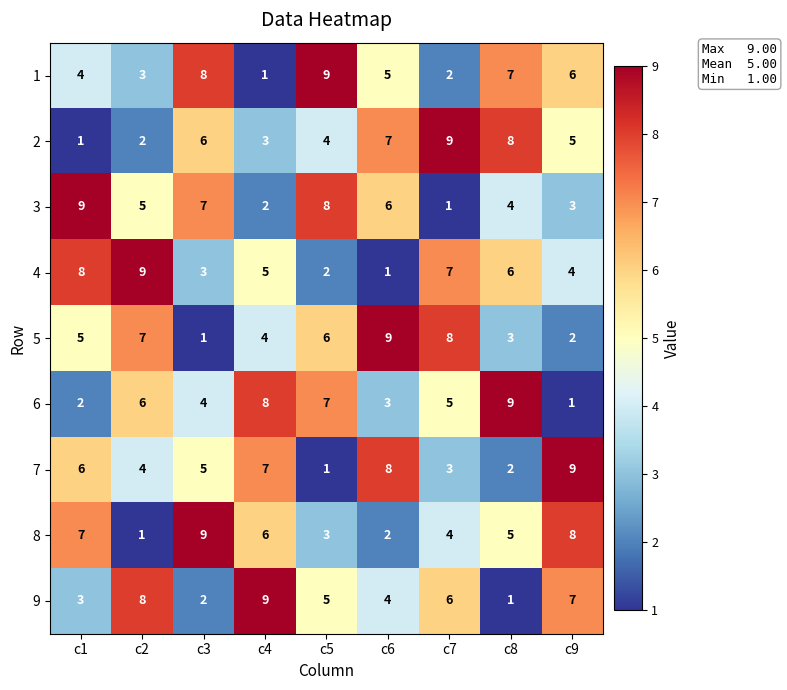

How many series are shown in this chart?

9